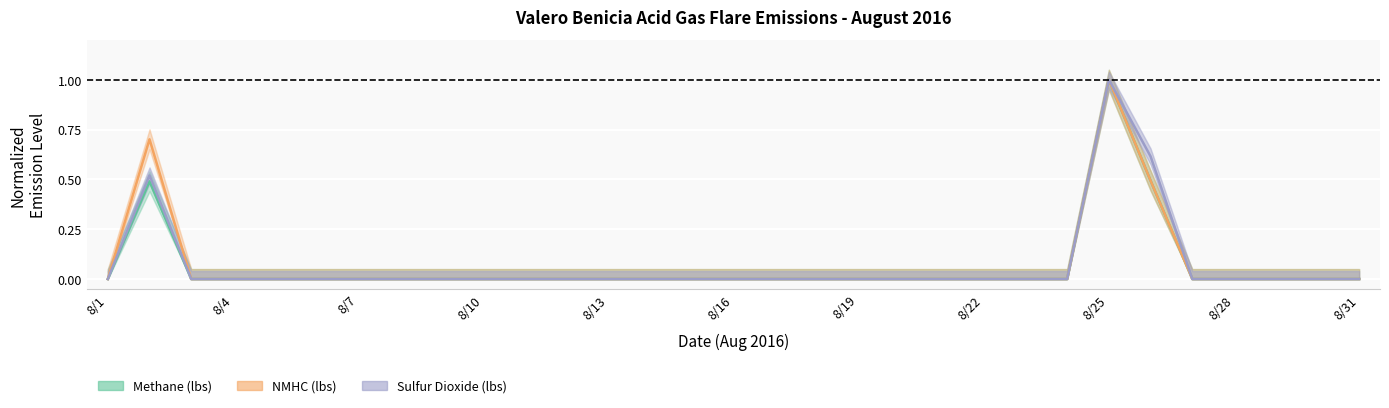

True or false: Methane (lbs) and Sulfur Dioxide (lbs) intersect in this chart.

False